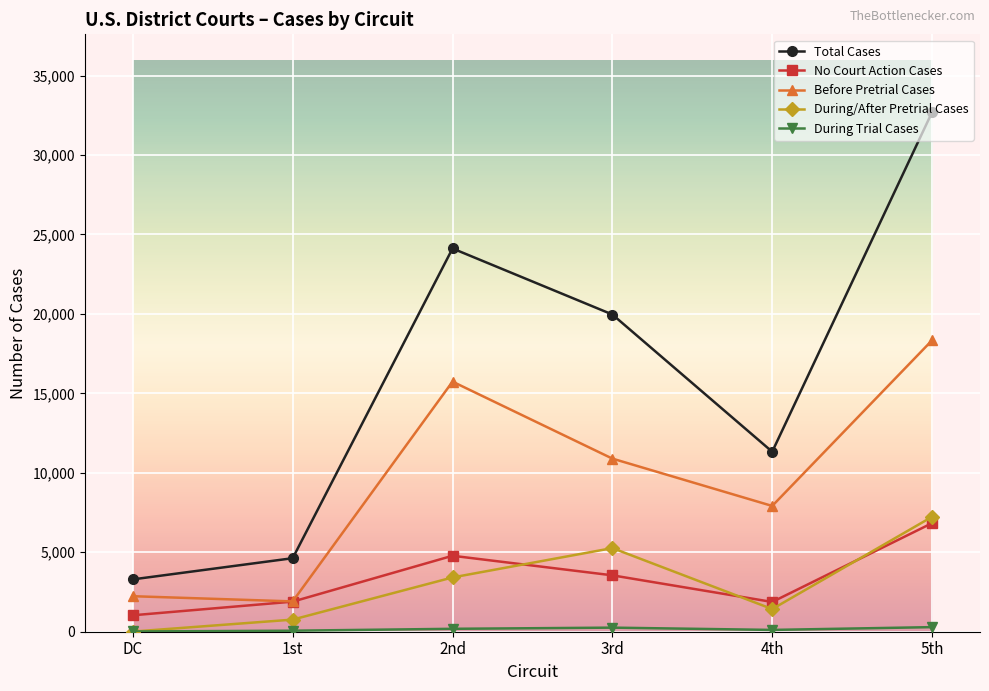

True or false: No Court Action Cases and Total Cases cross at least once.

False